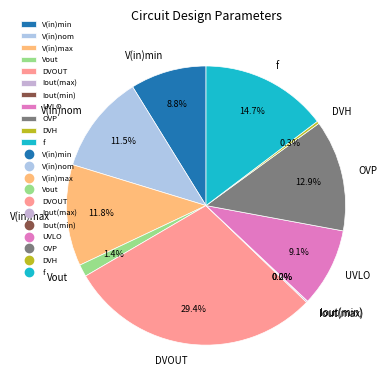

How much of the chart is everything except OVP?

87.1%